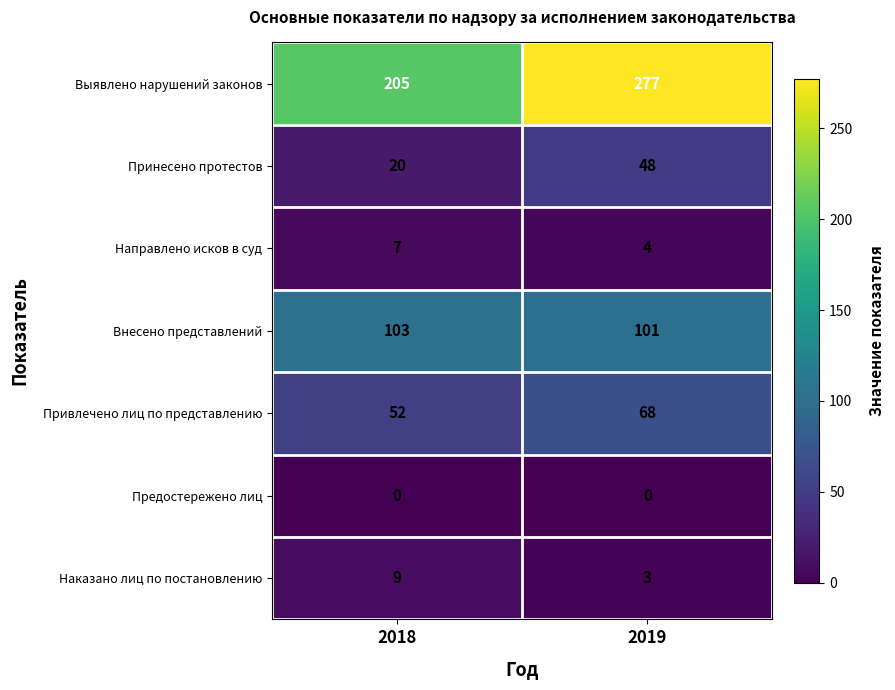

List the labels in order of Наказано лиц по постановлению value, largest first.

2018, 2019